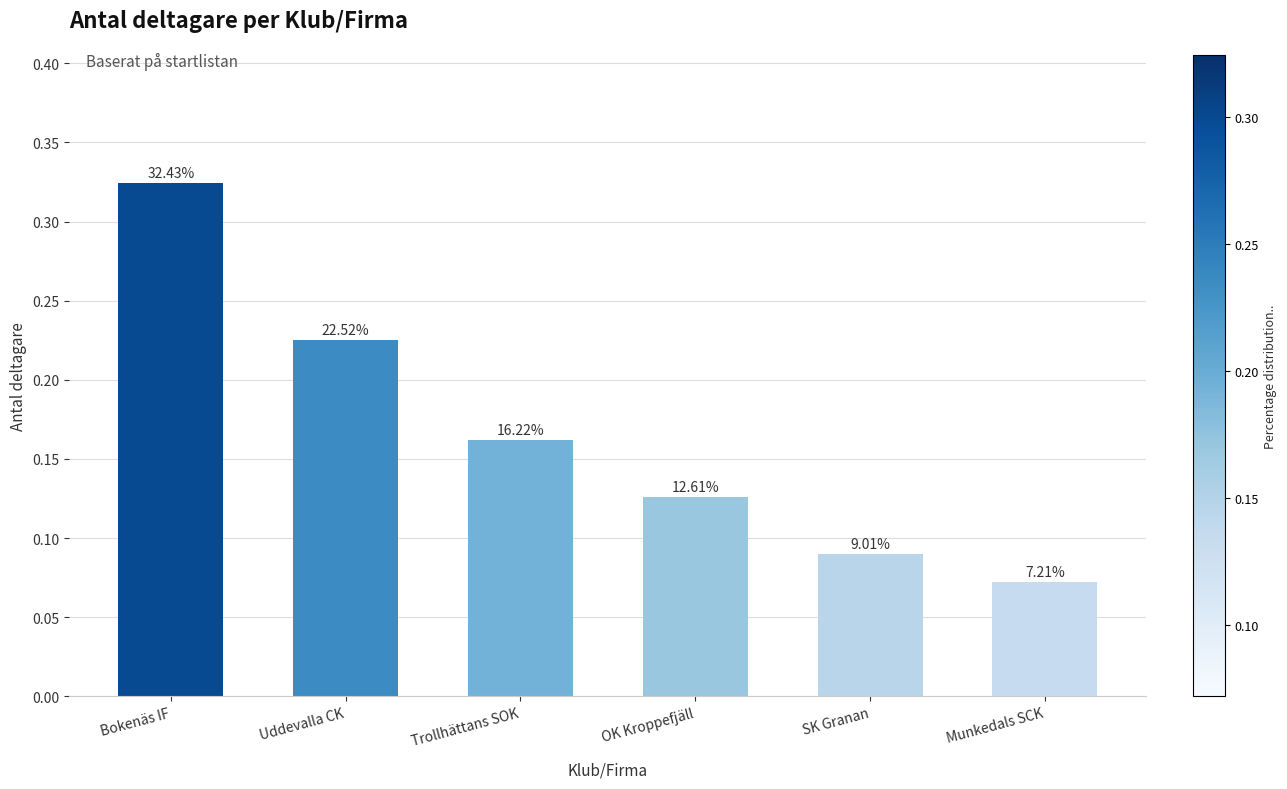

What is the maximum value shown in the chart?

0.3